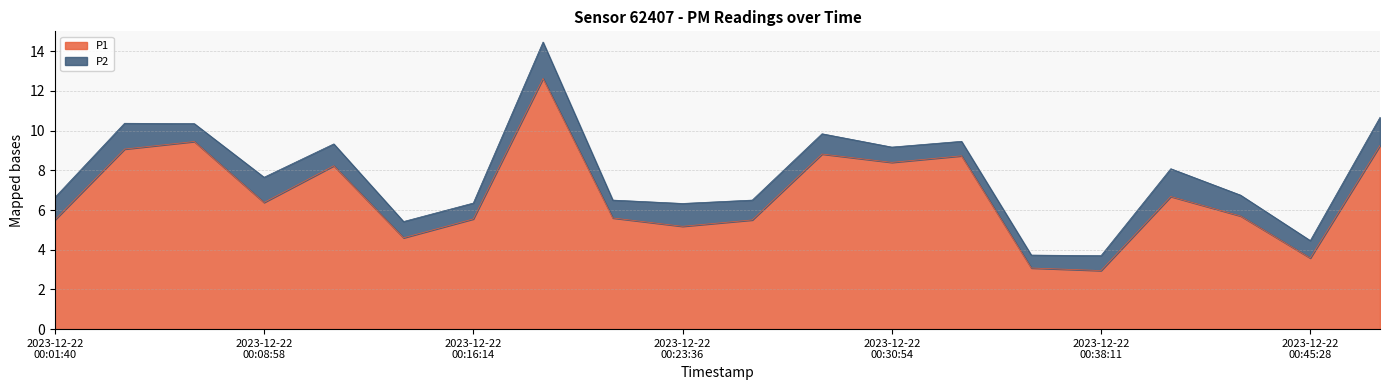

Read the value at 2023-12-22T00:43:02.

5.7